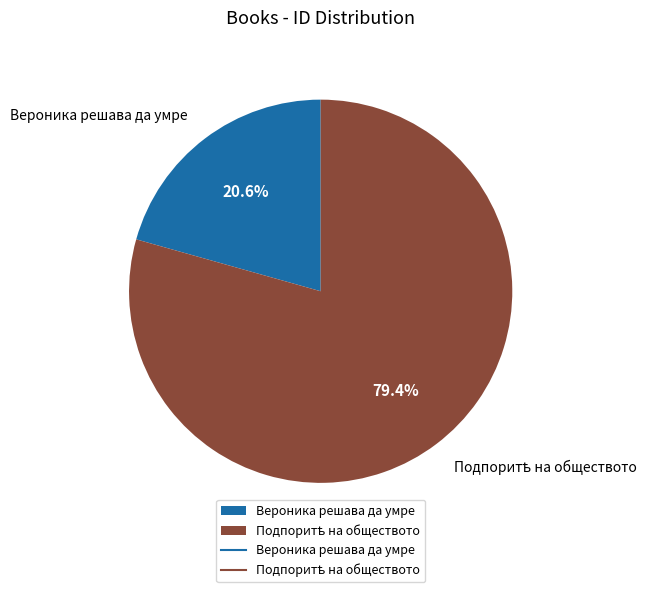

Count the number of slices in the pie.

2